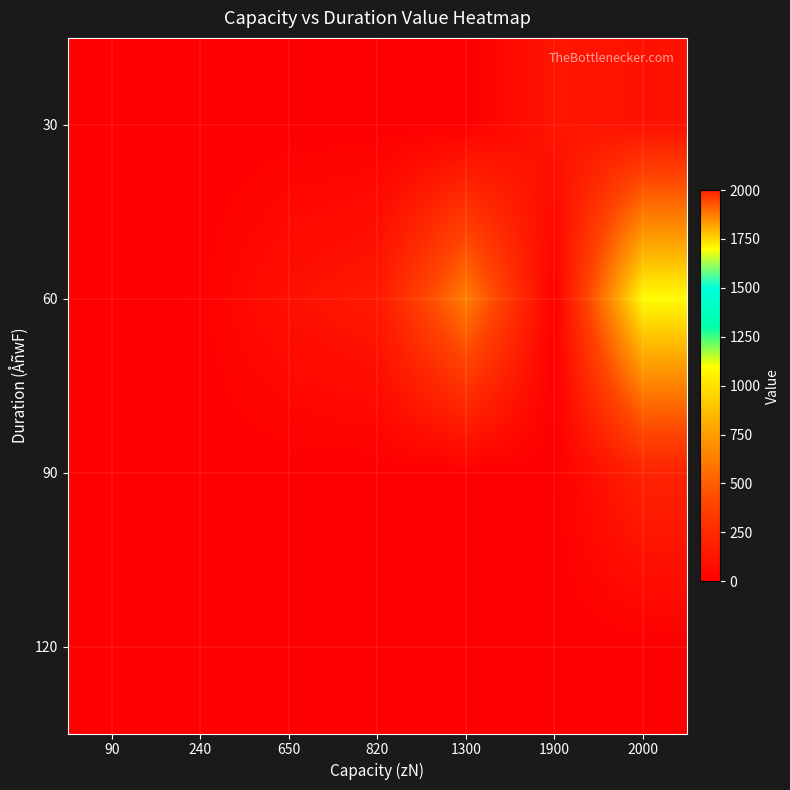

How many data points does each series have?

7